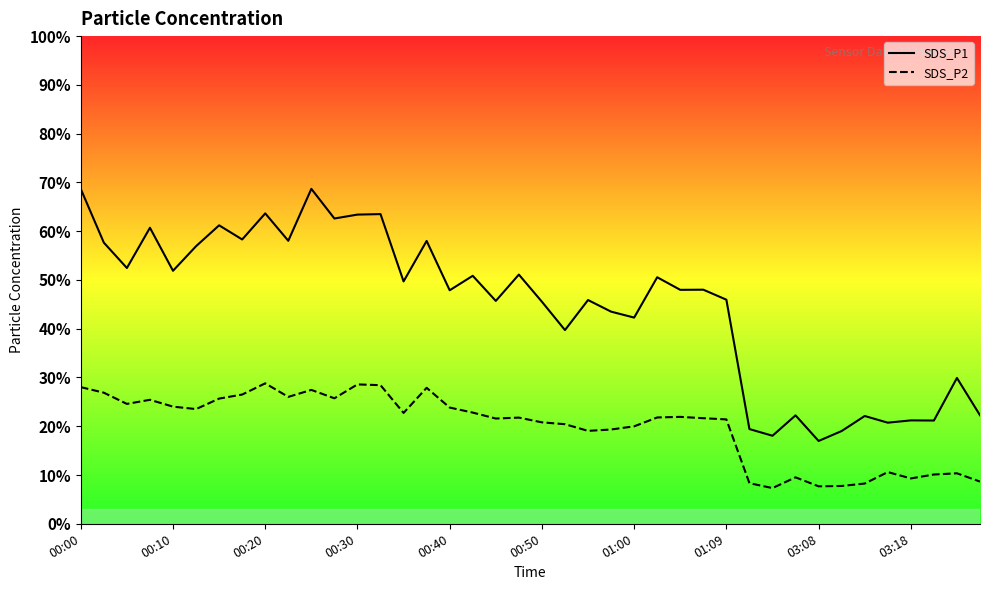

Does the chart display data point markers on the line(s)?

No